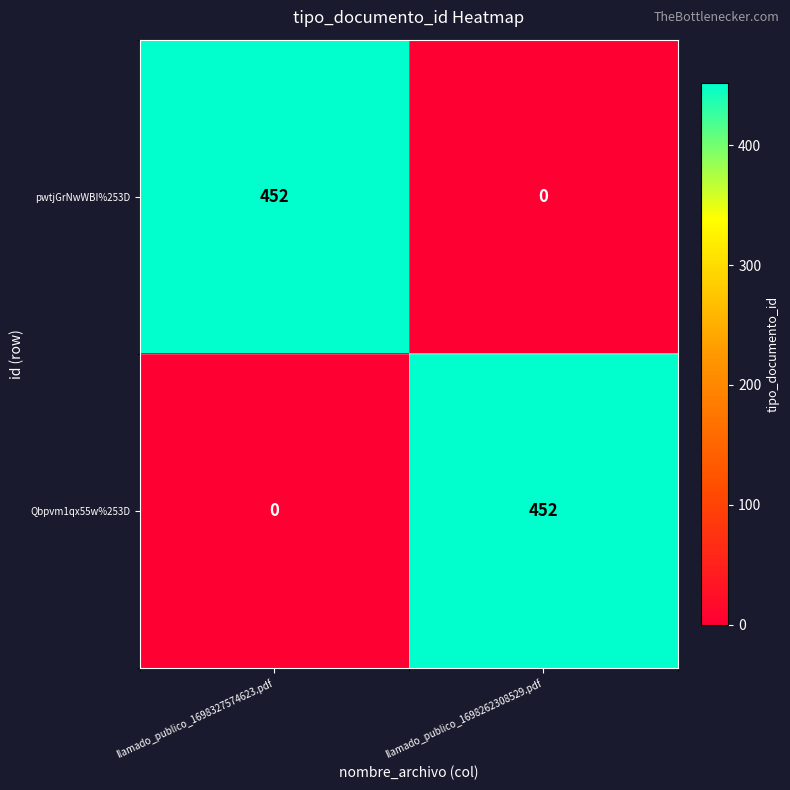

Rank the series at llamado_publico_1698327574623.pdf from highest to lowest value.

pwtjGrNwWBI%253D, Qbpvm1qx55w%253D